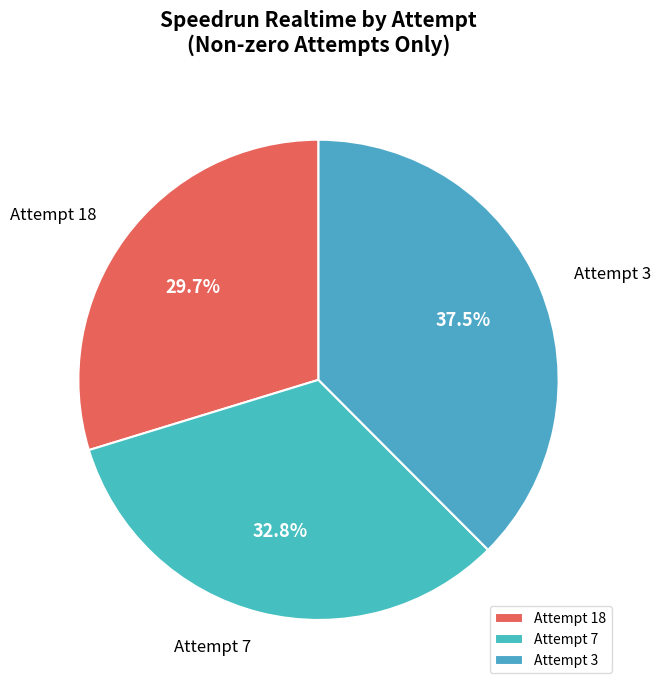

True or false: Attempt 18 accounts for 30% of the total.

True